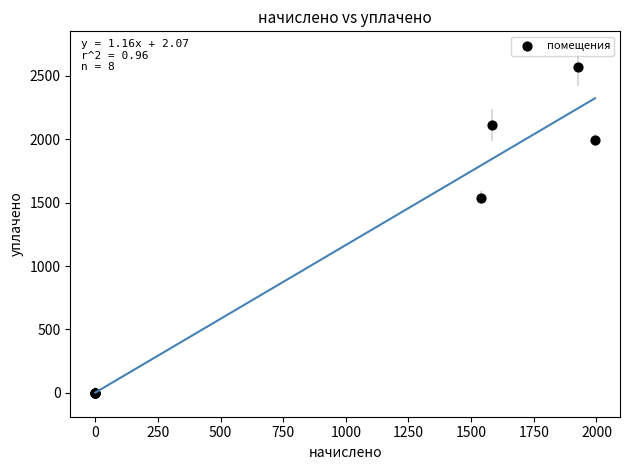

What Y value in the scatter plot is closest to 1283?

1539.7